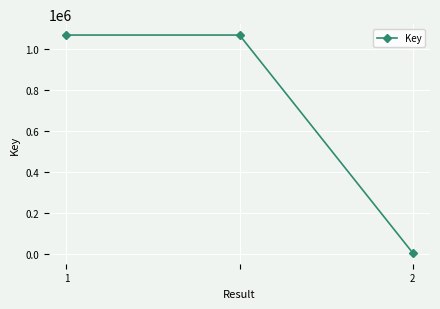

What is the difference between the maximum and minimum values?

1062318